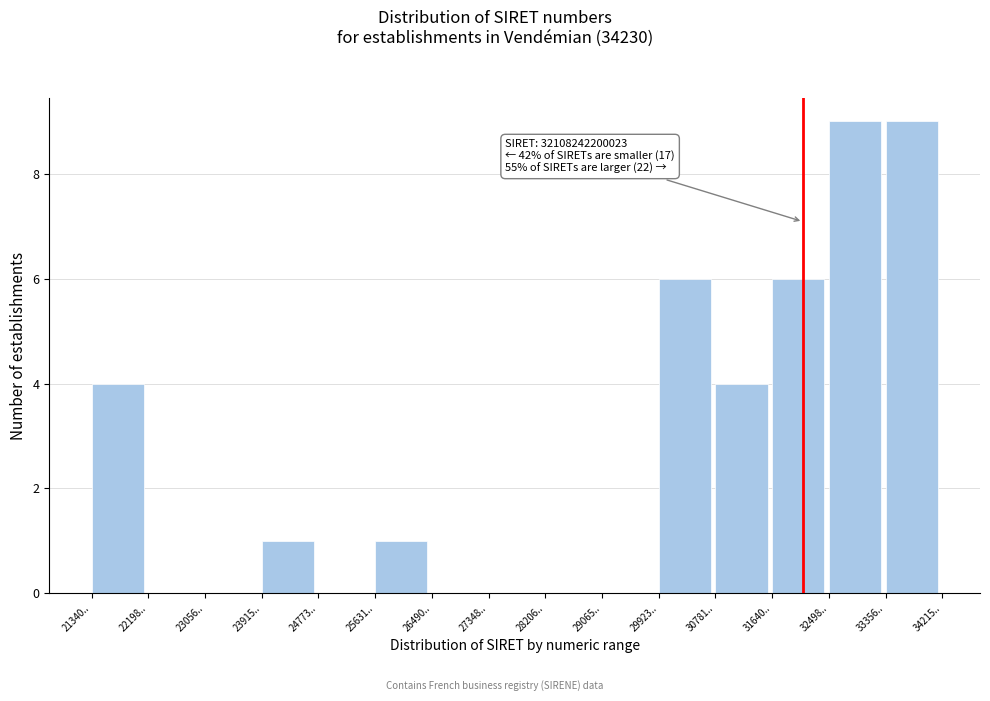

Reading left to right, list all the values displayed in this chart.

21340..=4	22198..=0	23056..=0	23915..=1	24773..=0	25631..=1	26490..=0	27348..=0	28206..=0	29065..=0	29923..=6	30781..=4	31640..=6	32498..=9	33356..=9